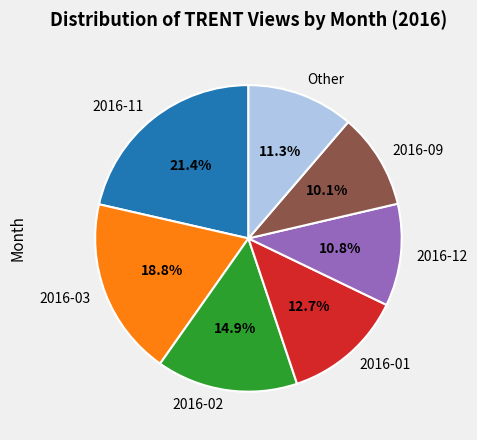

How many slices are in this pie chart?

7